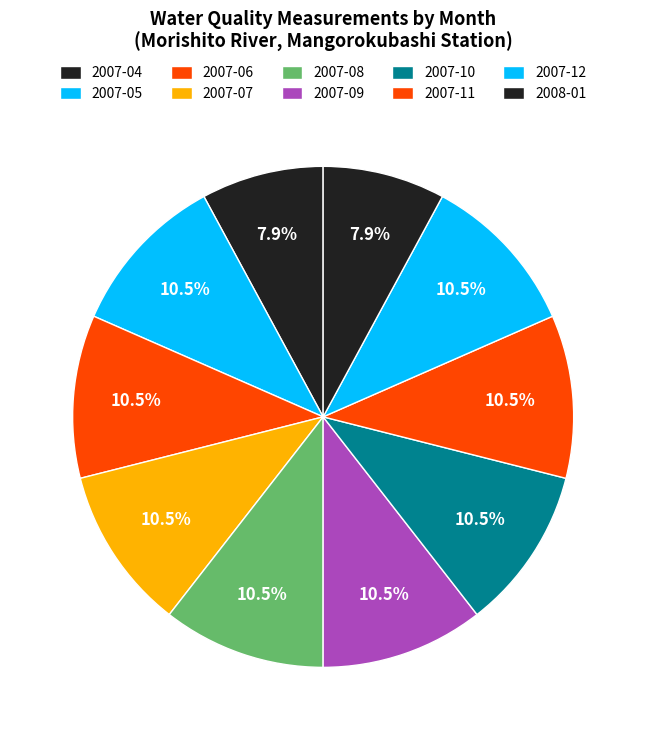

Count the number of slices in the pie.

10